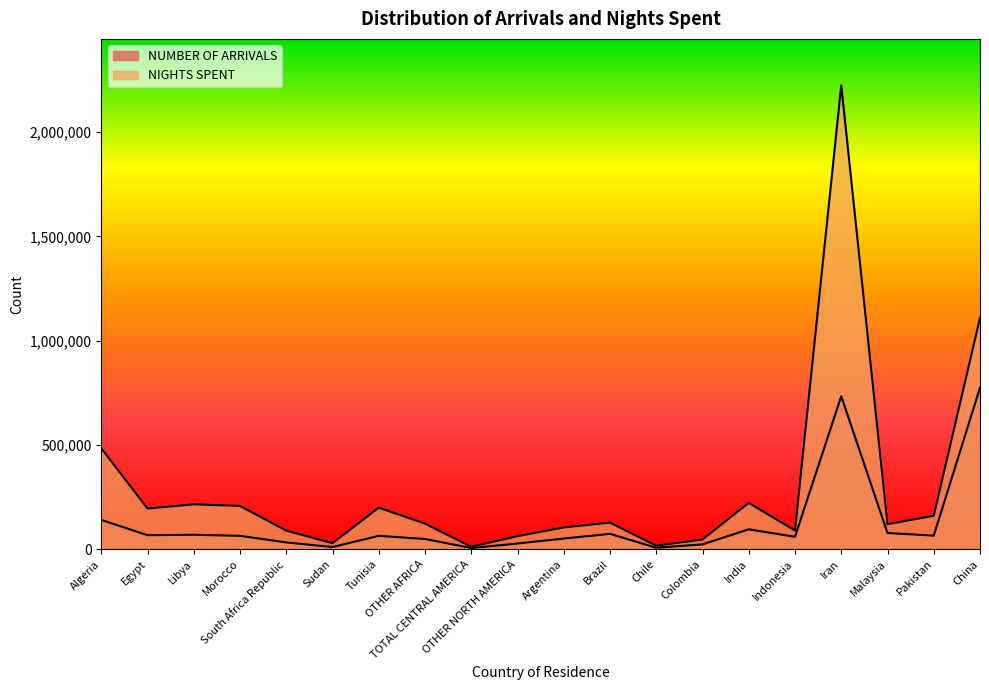

List the labels in order of NIGHTS SPENT value, smallest first.

TOTAL CENTRAL AMERICA, Chile, Sudan, Colombia, OTHER NORTH AMERICA, South Africa Republic, Indonesia, Argentina, Malaysia, OTHER AFRICA, Brazil, Pakistan, Egypt, Tunisia, Morocco, Libya, India, Algeria, China, Iran